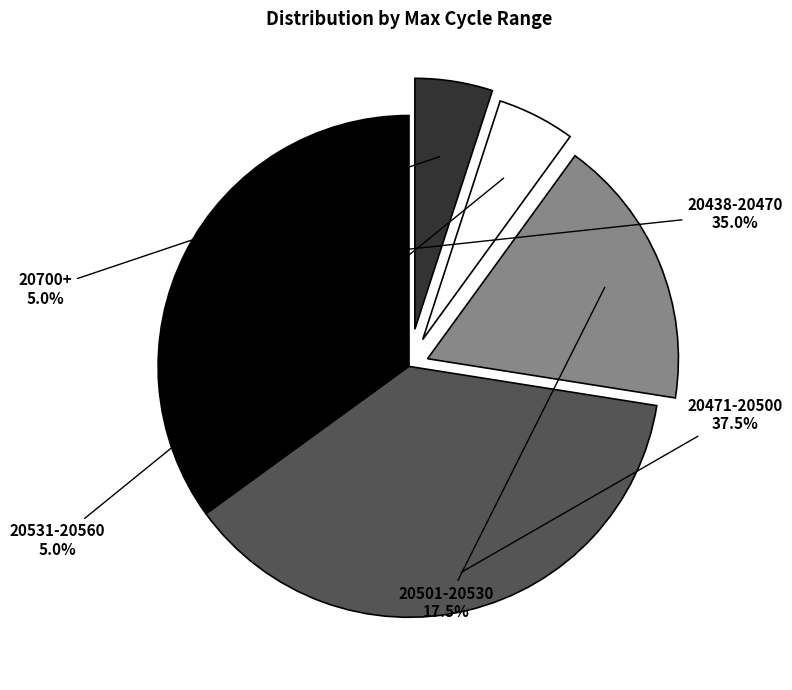

Is there a majority slice in this chart?

No